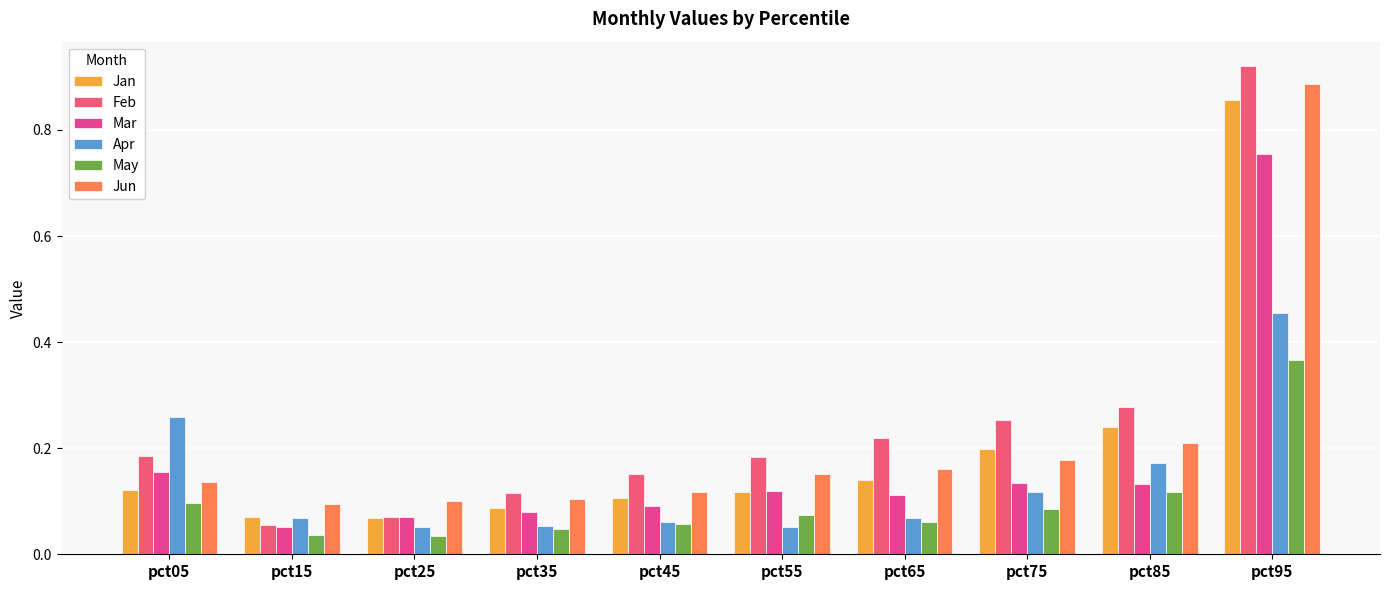

Count the Jun values in the range 0 to 1.

10